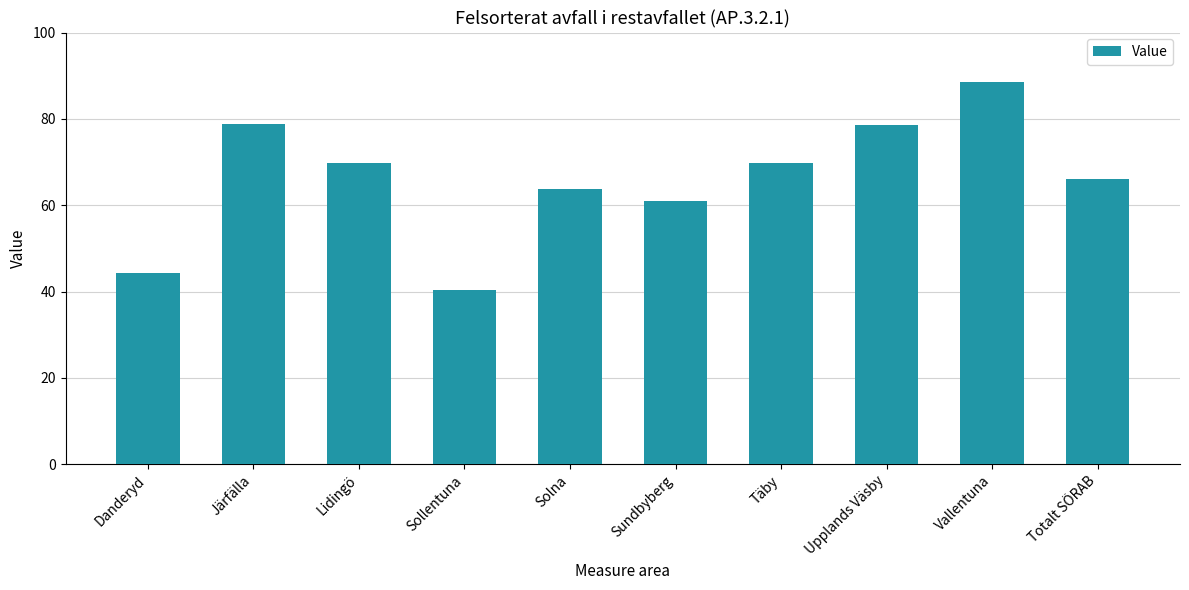

What is the approximate value at Vallentuna?

88.5